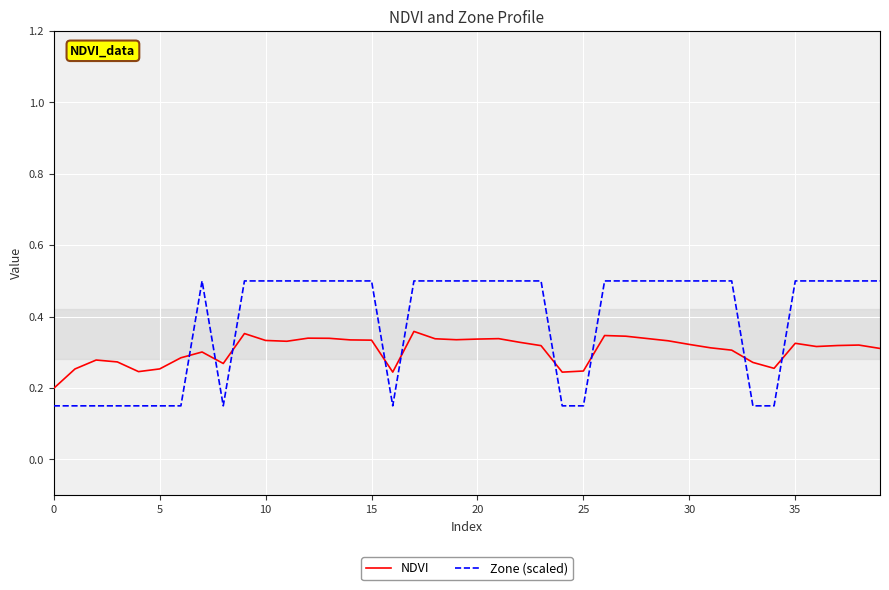

List the series in order of their peak value, highest first.

Zone (scaled), NDVI